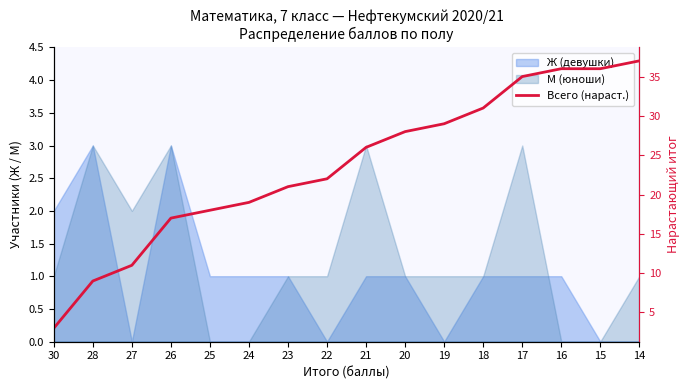

What is the sum of the values at 27 and 30?

14